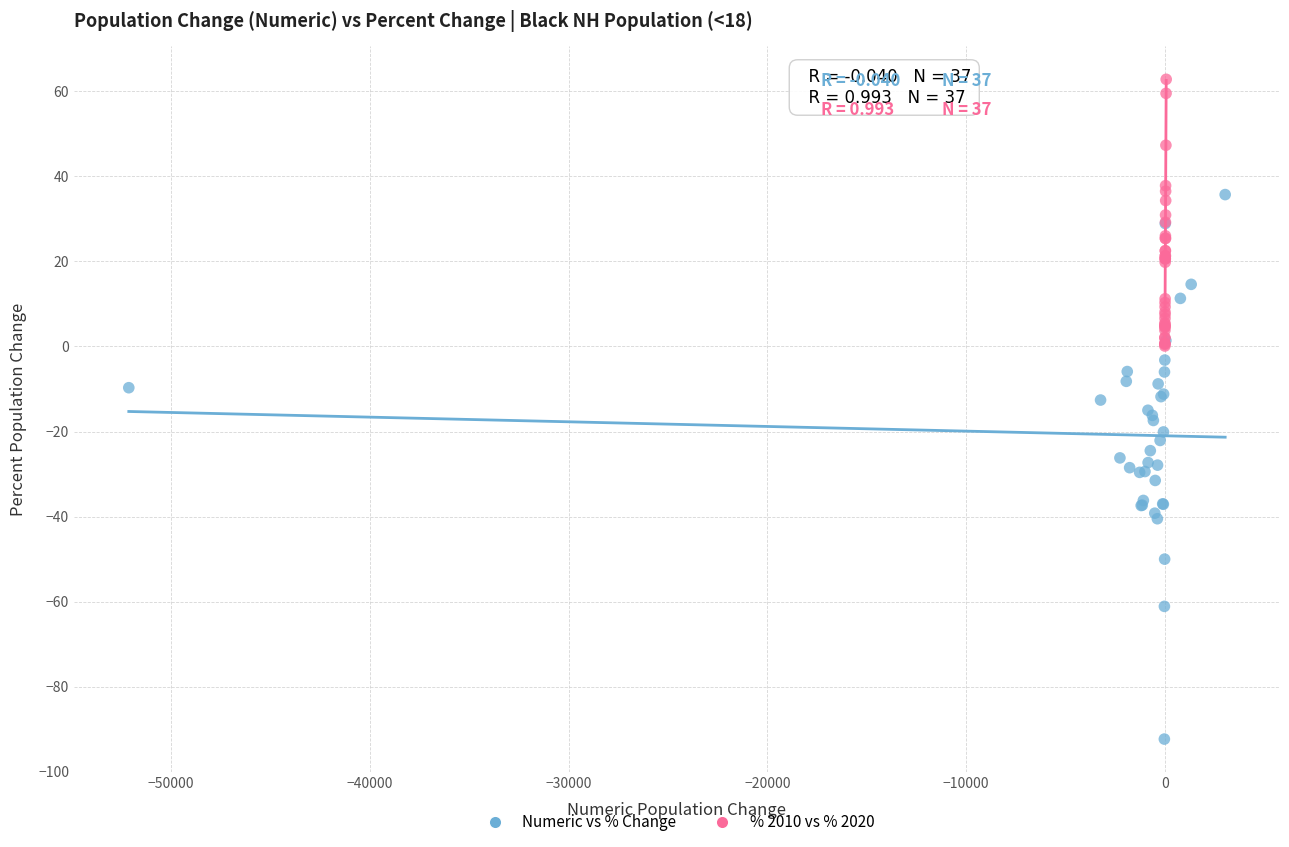

Which series reaches the minimum Y coordinate?

Numeric vs % Change